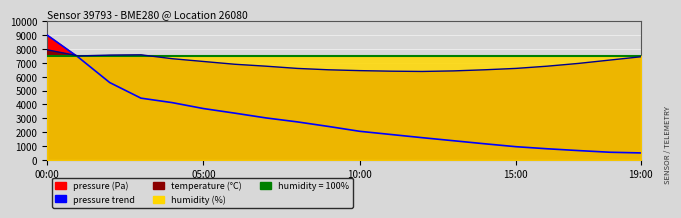

What is the difference between the maximum and minimum values in the pressure line series?

8500.0